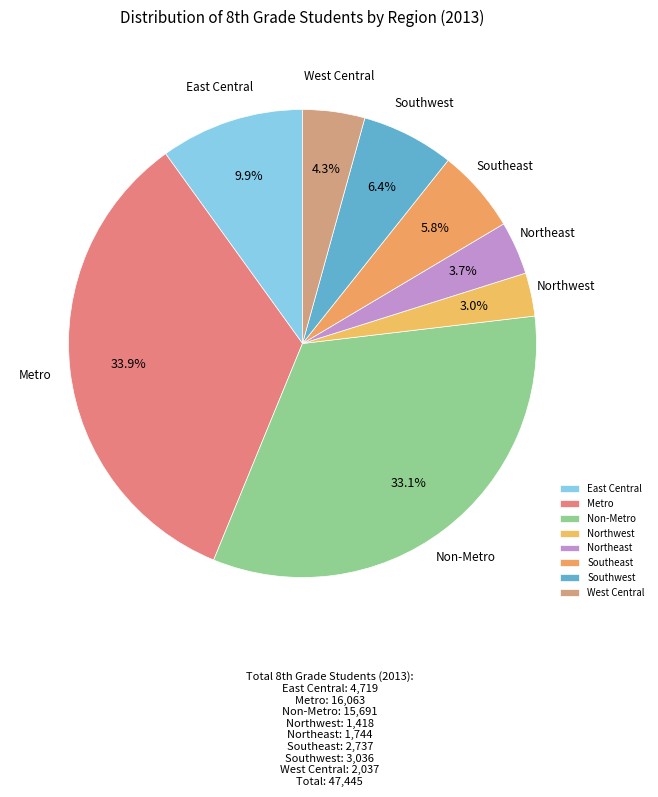

Which has a higher value, Non-Metro or Southwest?

Non-Metro